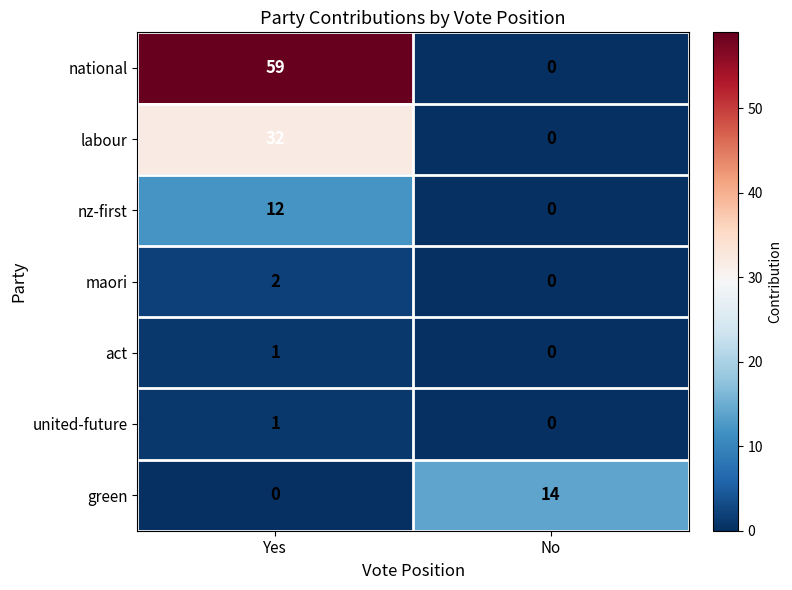

What is the average value of the labour series?

16